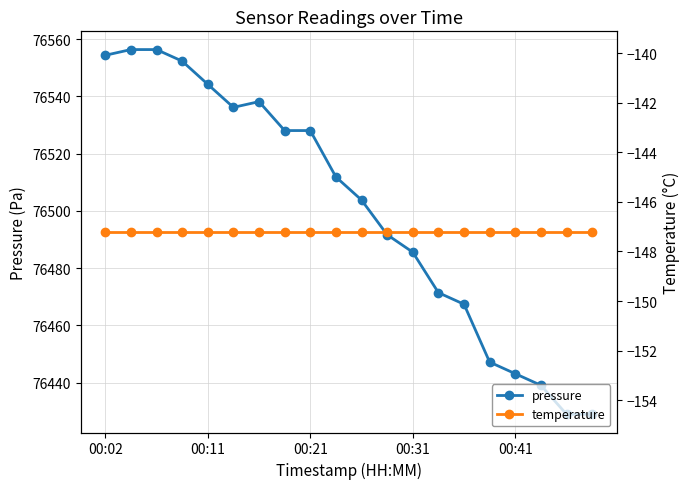

What is the maximum value for pressure?

76556.3